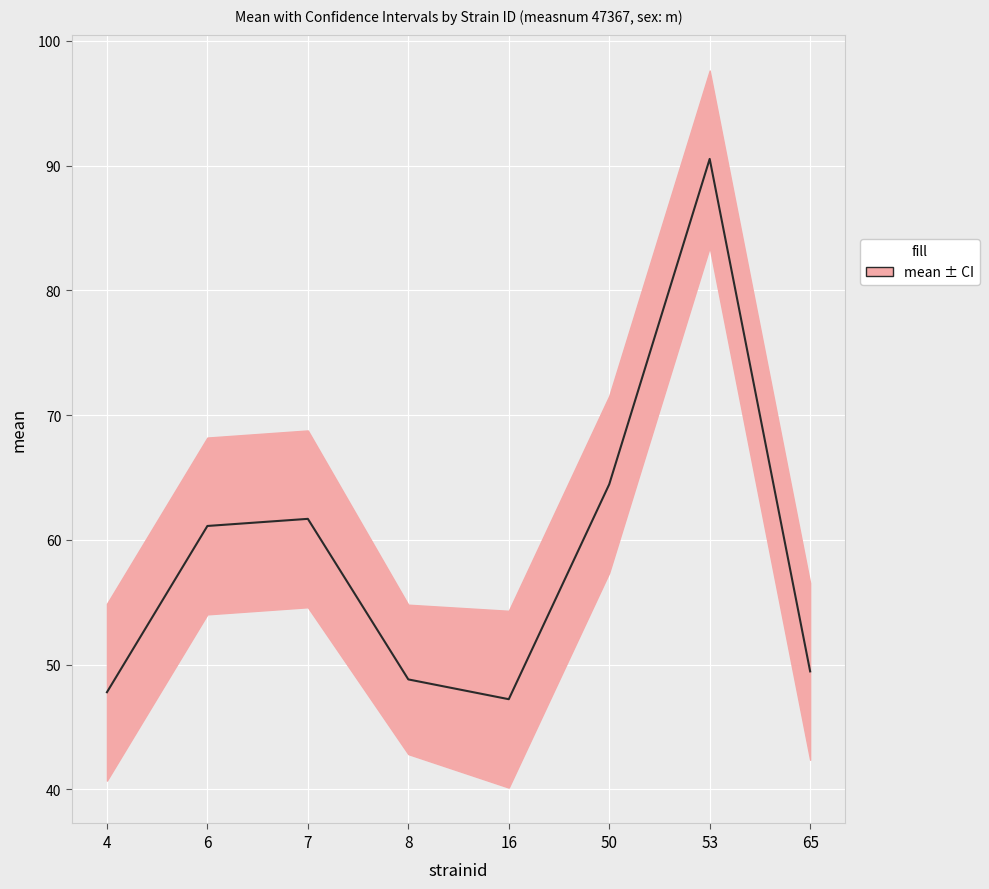

What is the average value?

58.9